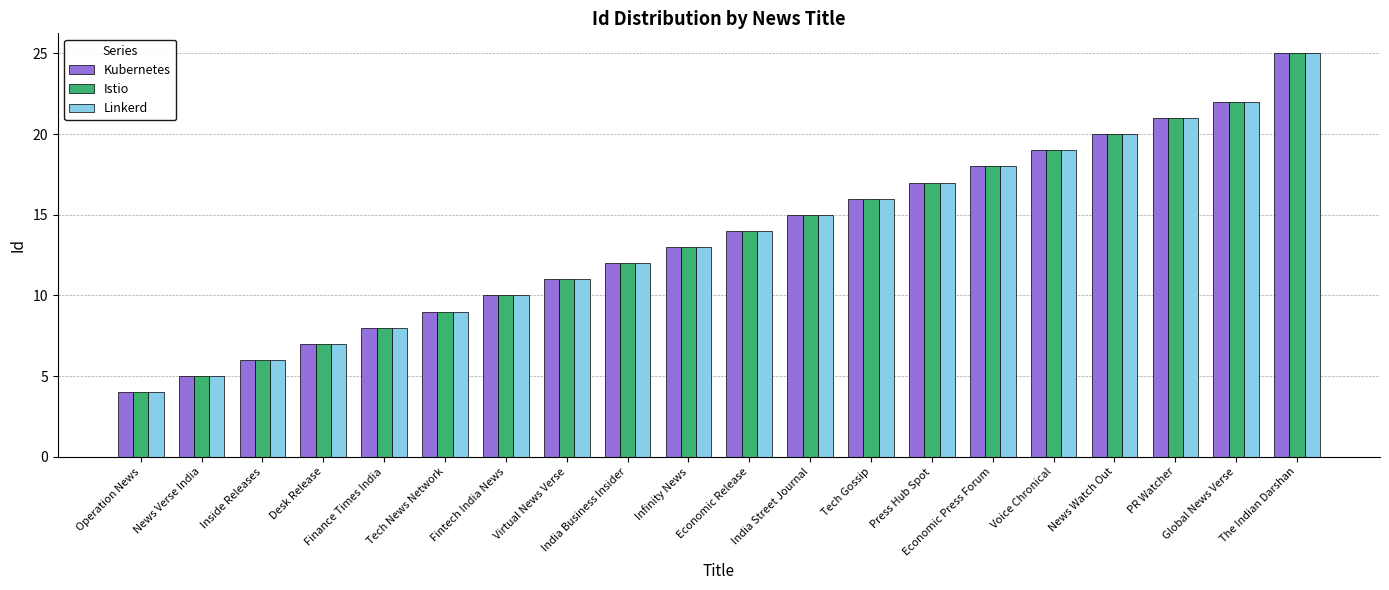

What is the difference between the maximum and second lowest values in the Istio series?

20